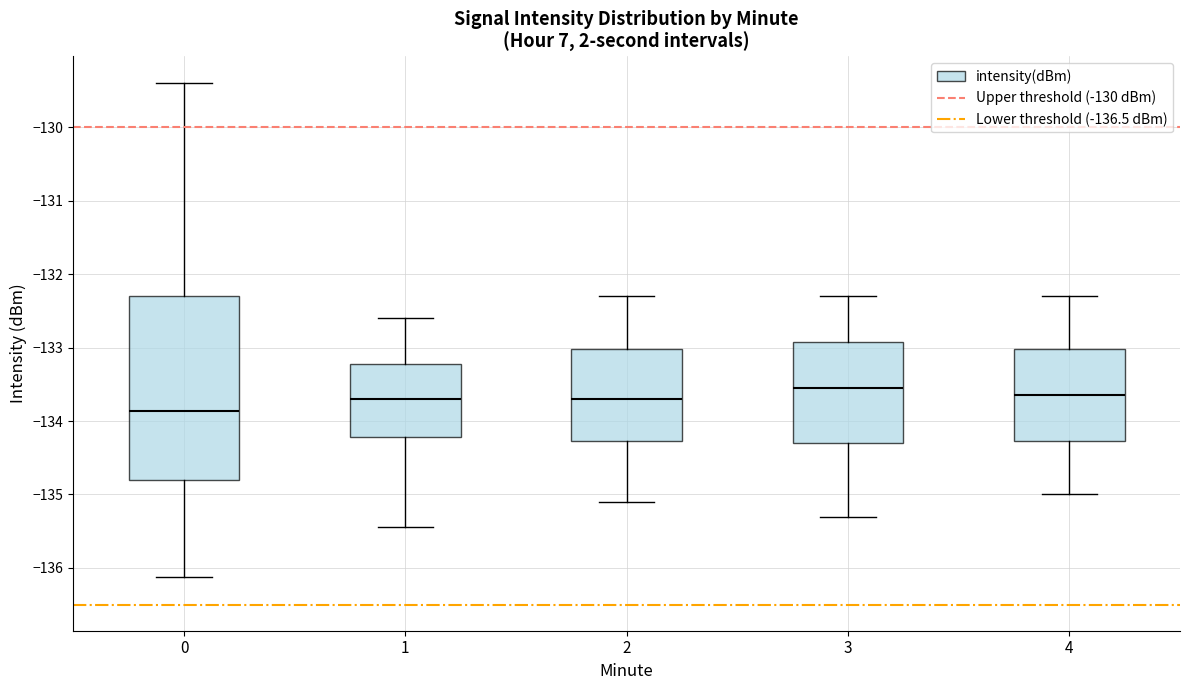

Reading left to right, read every box against the y-axis: the position of its median line, the range the box covers, and the ends of its whiskers. The values are not printed on the chart, so give them approximately, as read against the axis.

0: median -133.9, box -134.8 to -132.3, whiskers -136.1 to -129.4
1: median -133.7, box -134.2 to -133.2, whiskers -135.4 to -132.6
2: median -133.7, box -134.3 to -133.0, whiskers -135.1 to -132.3
3: median -133.5, box -134.3 to -132.9, whiskers -135.3 to -132.3
4: median -133.6, box -134.3 to -133.0, whiskers -135.0 to -132.3